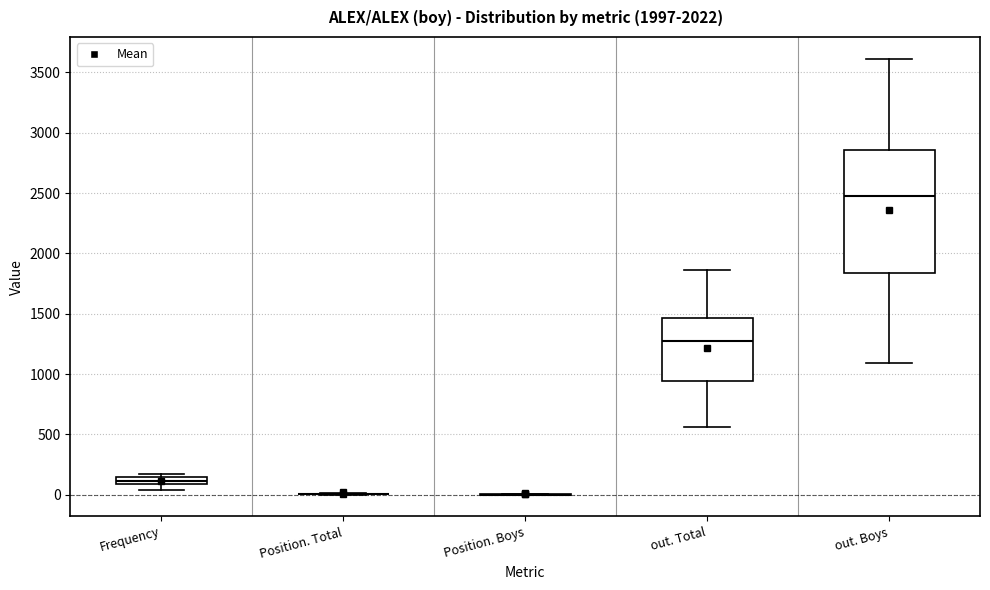

Which box is the tallest, from its lower edge to its upper edge?

out. Boys